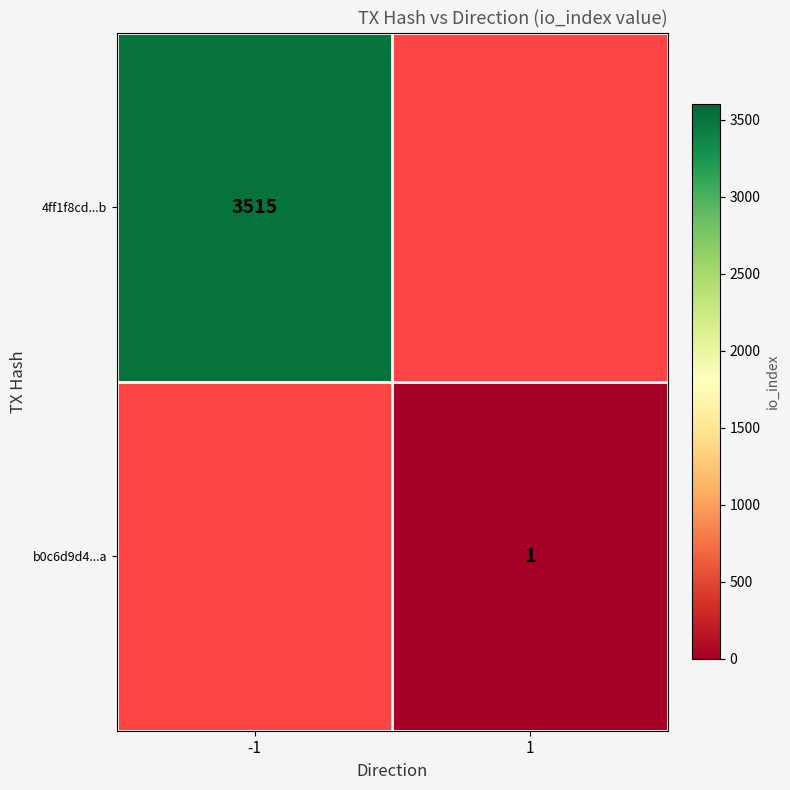

The value of 4ff1f8cd...b at -1 is 5147. True or false?

False